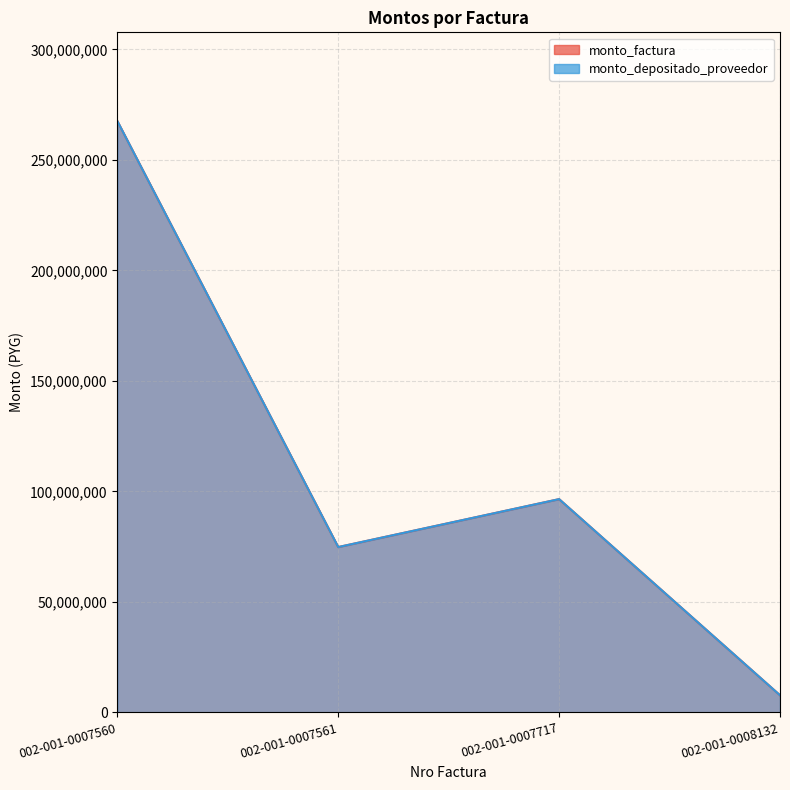

At which label is monto_depositado_proveedor closest to 137661280?

002-001-0007717